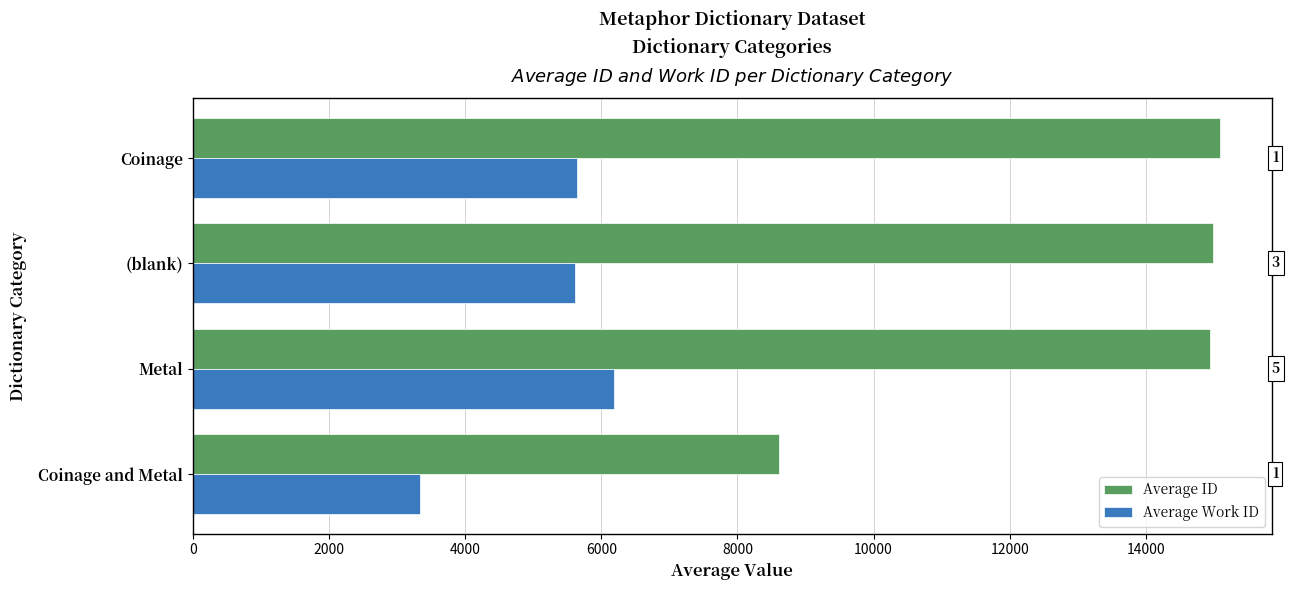

List the series in order of their peak value, lowest first.

Average Work ID, Average ID